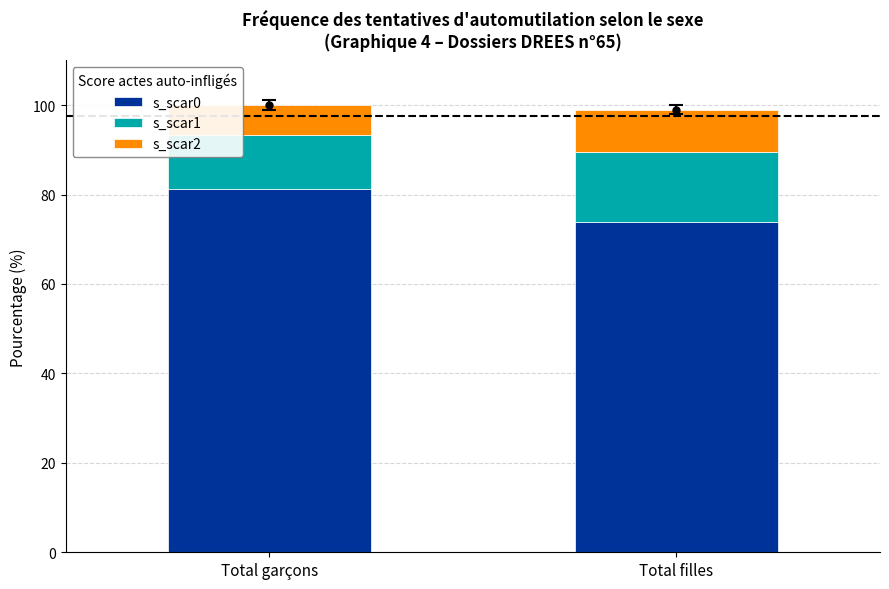

The value of s_scar0 at Total garçons is 124.9. True or false?

False